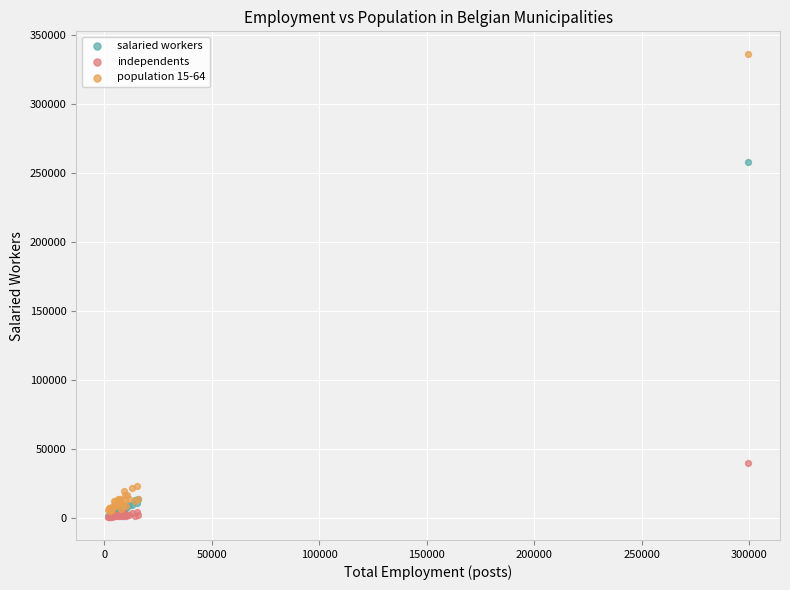

In the salaried workers series, what Y value is closest to 129523?

13225.1